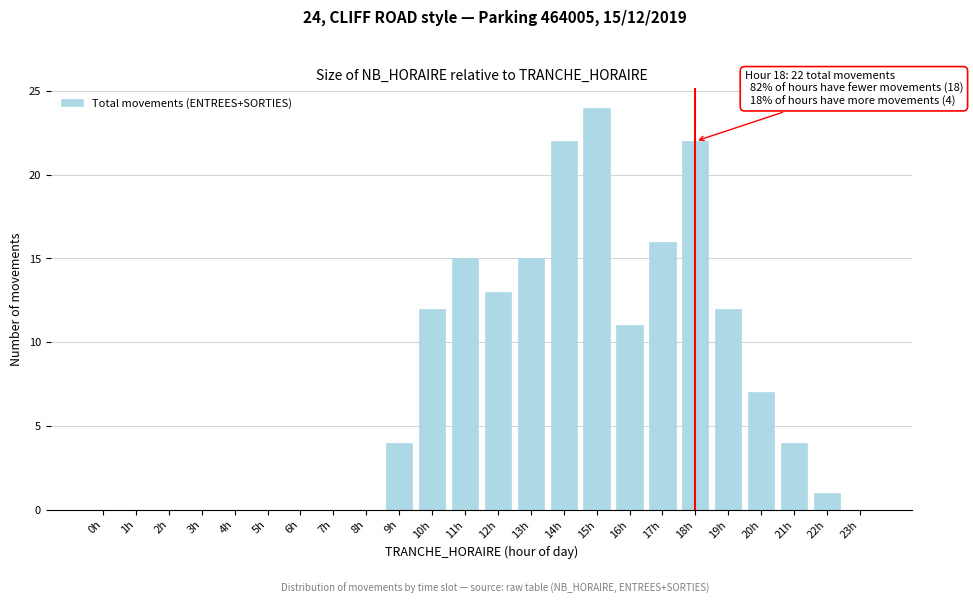

Reading right to left, list all the values displayed in this chart.

23h=0	22h=1	21h=4	20h=7	19h=12	18h=22	17h=16	16h=11	15h=24	14h=22	13h=15	12h=13	11h=15	10h=12	9h=4	8h=0	7h=0	6h=0	5h=0	4h=0	3h=0	2h=0	1h=0	0h=0